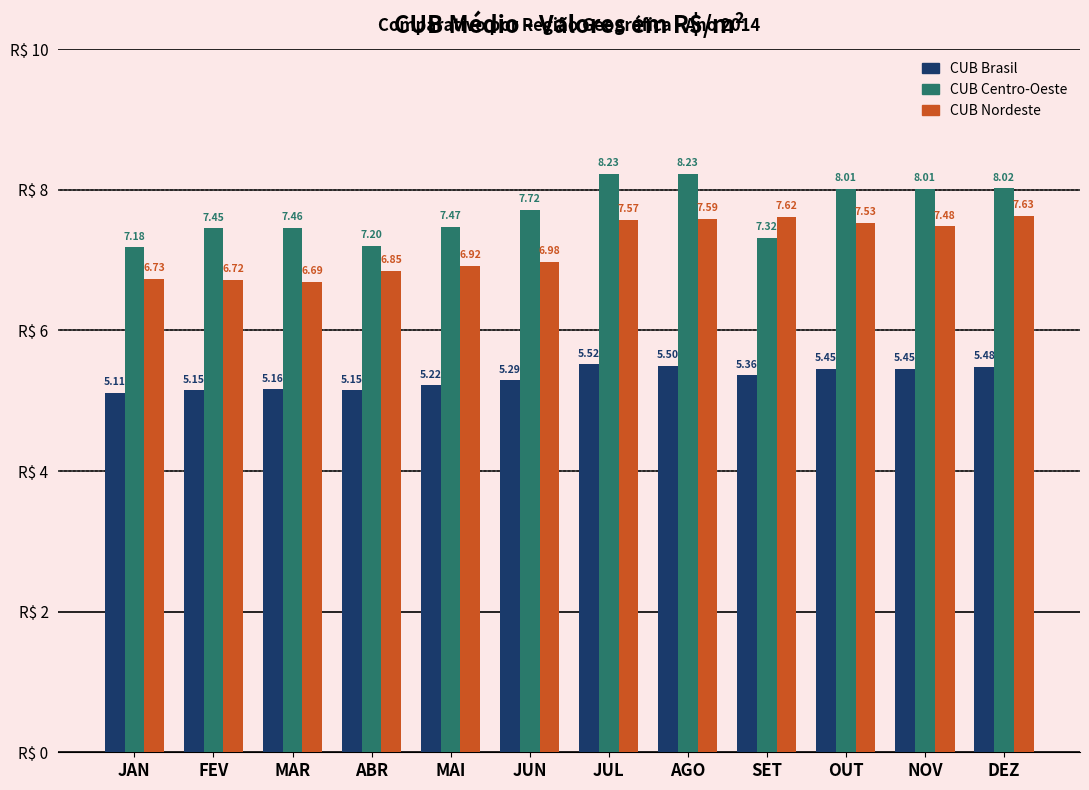

What is the minimum value for CUB Centro-Oeste?

7.2